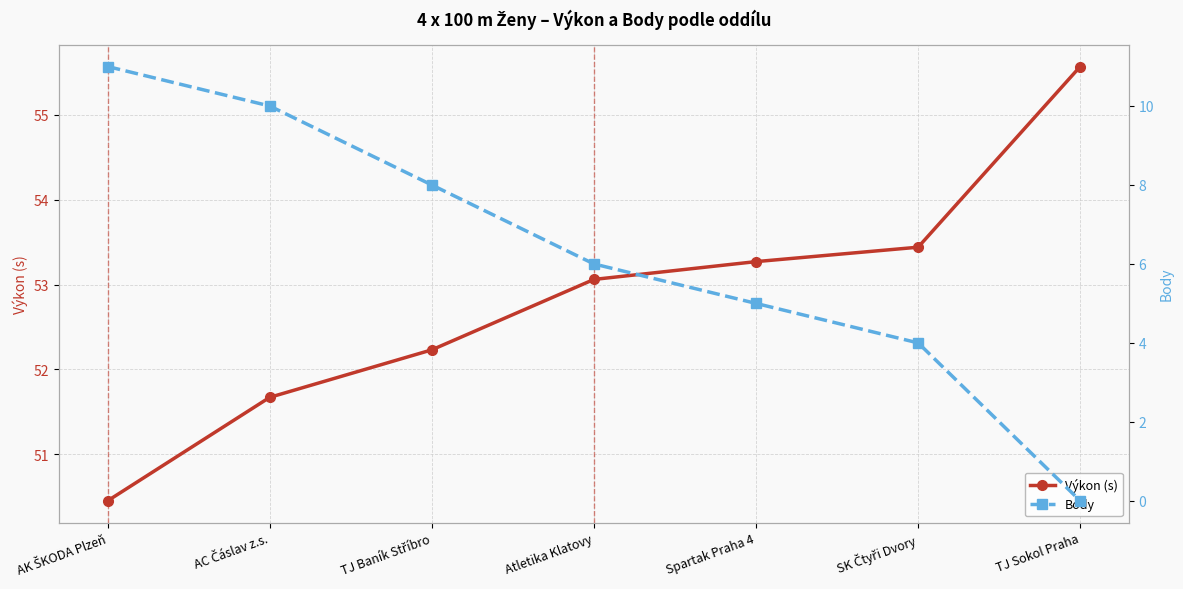

What position from the left is TJ Baník Stříbro?

3